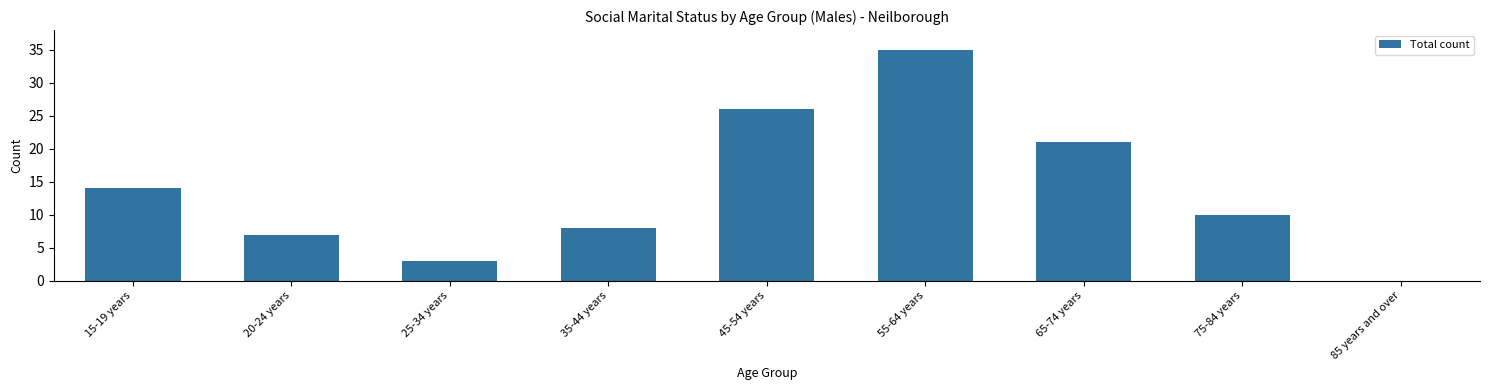

Are the bars horizontal?

No